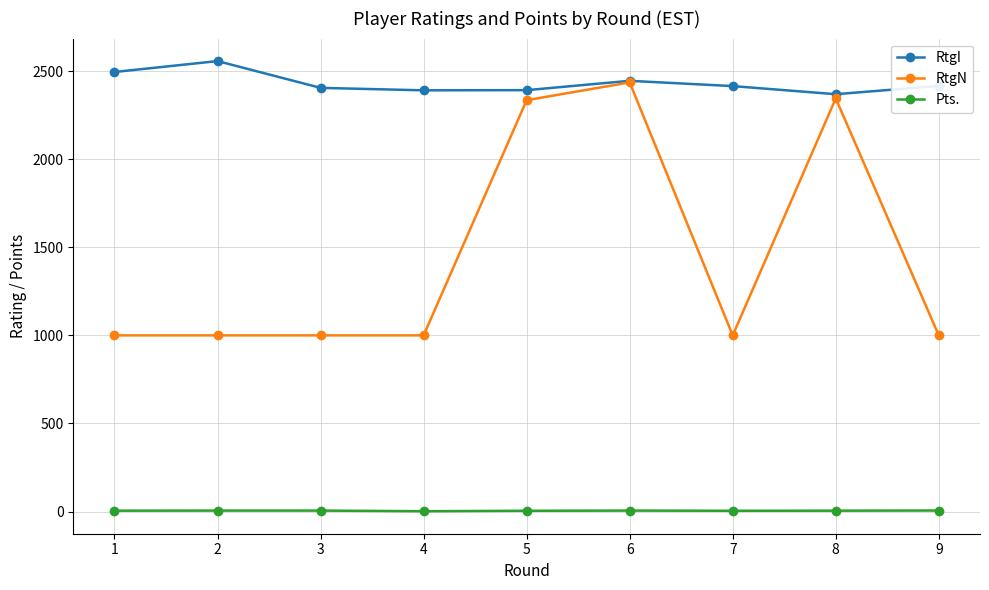

Read the Pts. value at 8.

5.0